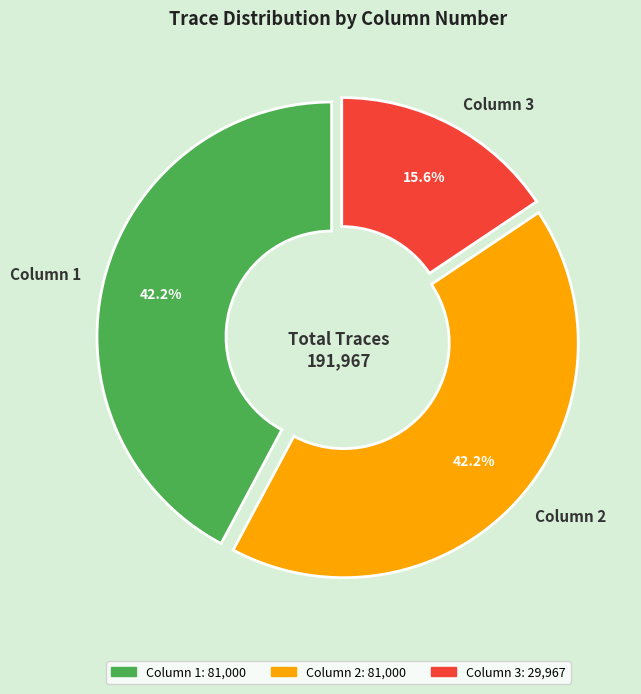

Which category has the smallest portion of the pie?

Column 3